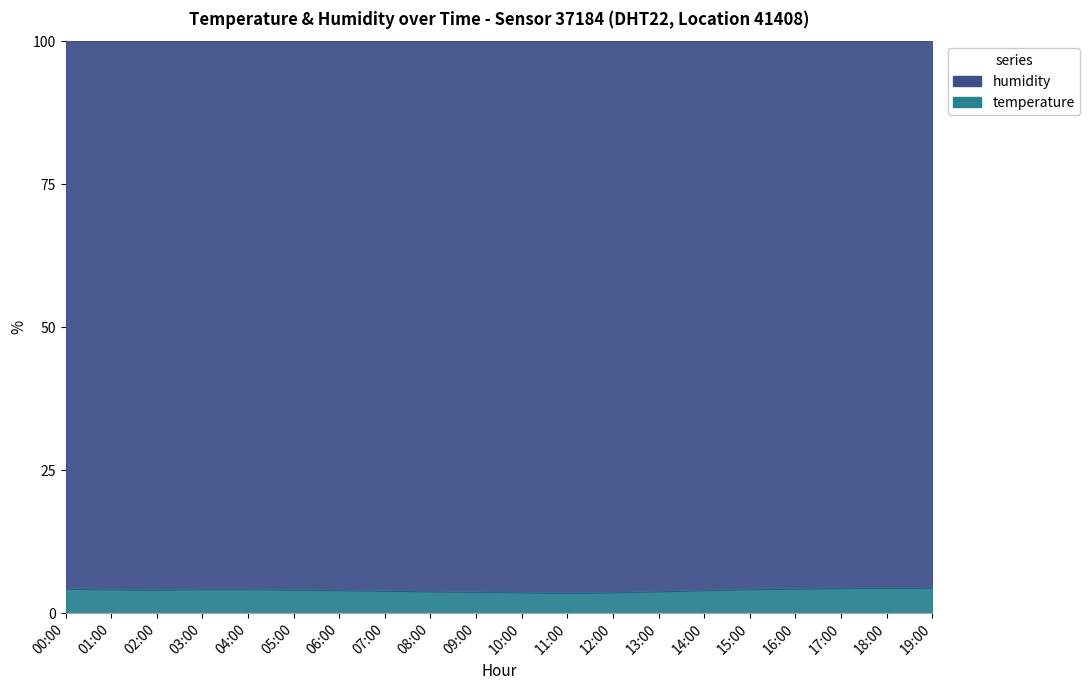

Where is the data nearest to the value 4?

06:00